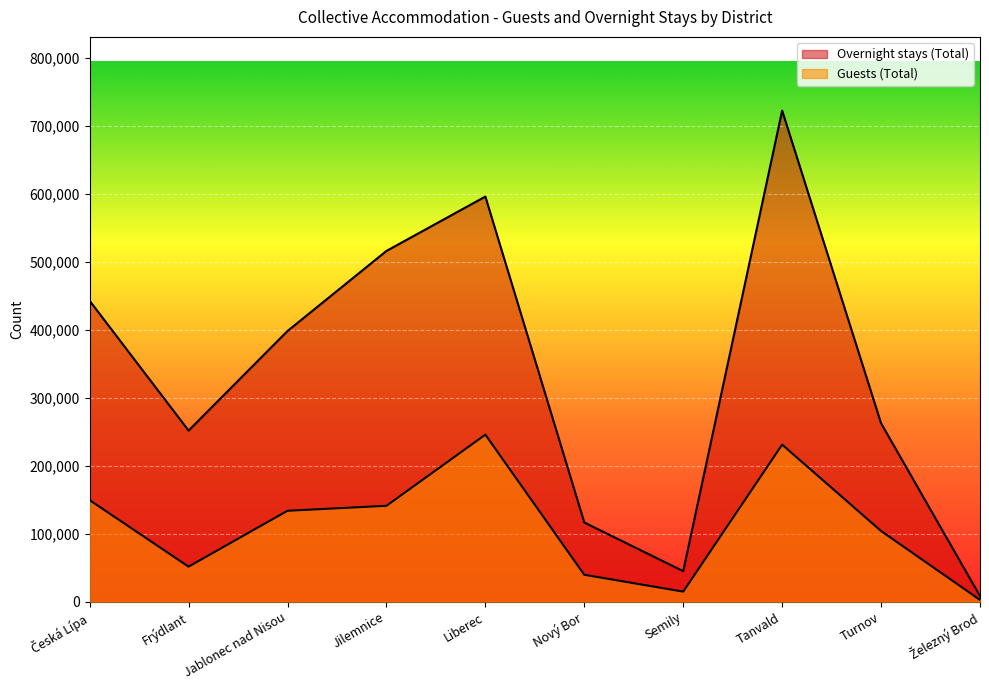

Reading left to right, extract all data points from this chart.

Guests (Total): 149405	51625	133775	141108	245693	39690	14887	231012	104053	2733
Overnight stays (Total): 442543	251697	398098	515826	595770	116579	45009	722212	262377	8411